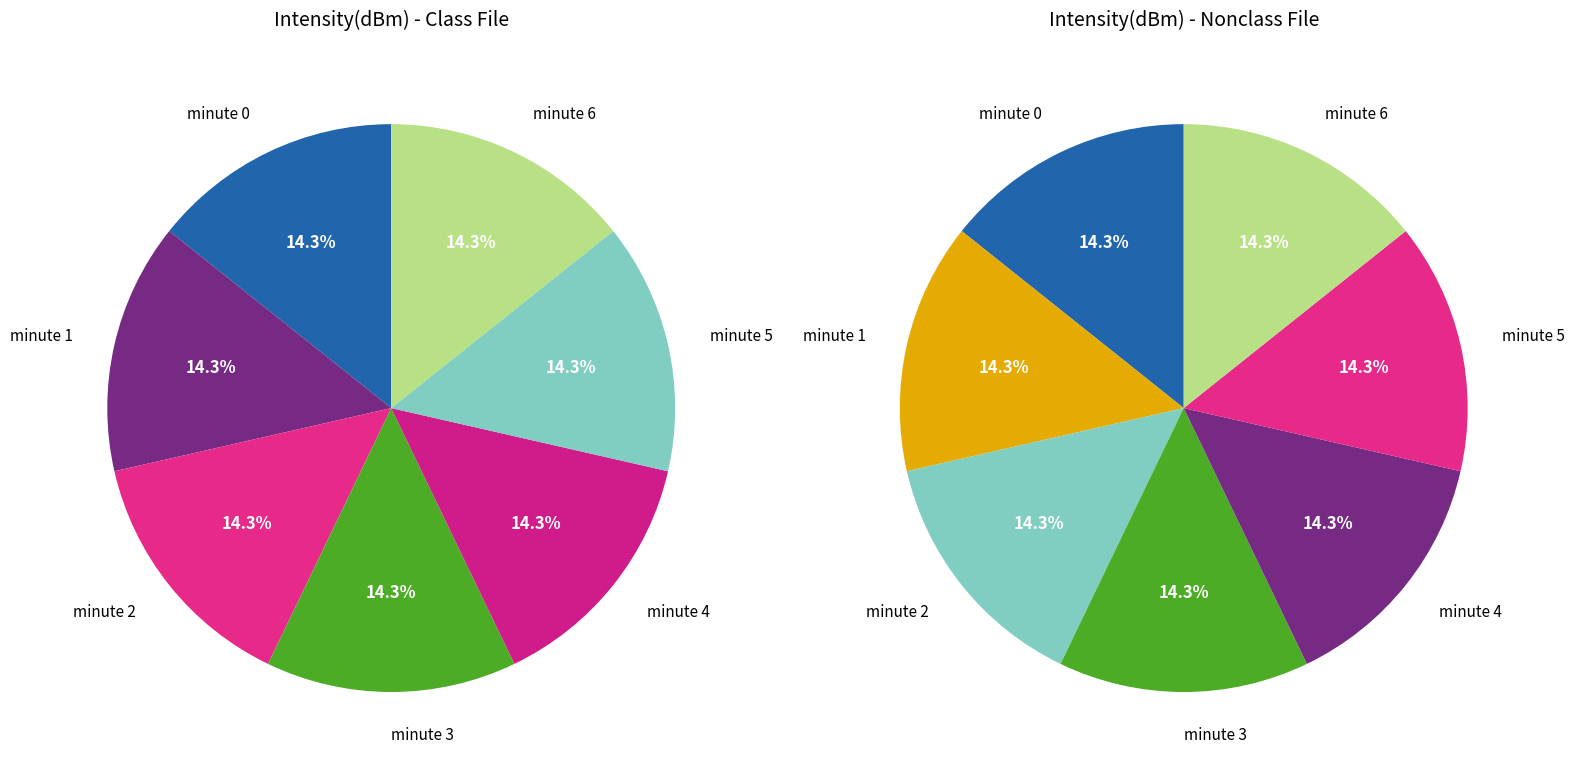

True or false: minute 4 accounts for 14% of the total.

True